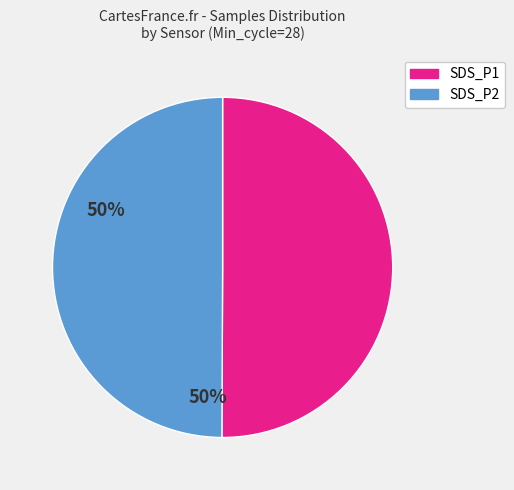

True or false: SDS_P2 accounts for 38% of the total.

False